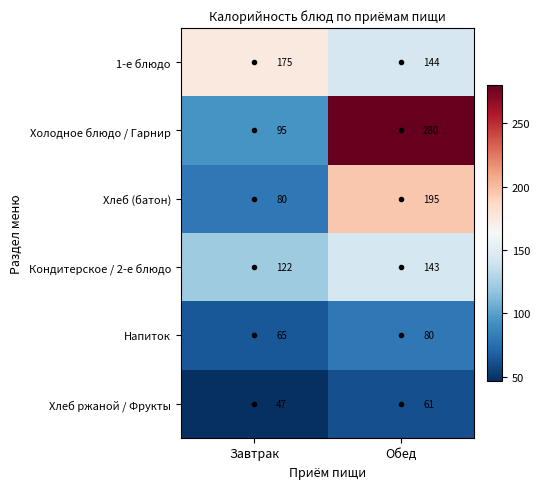

At which label is 1-е блюдо closest to 159?

Обед